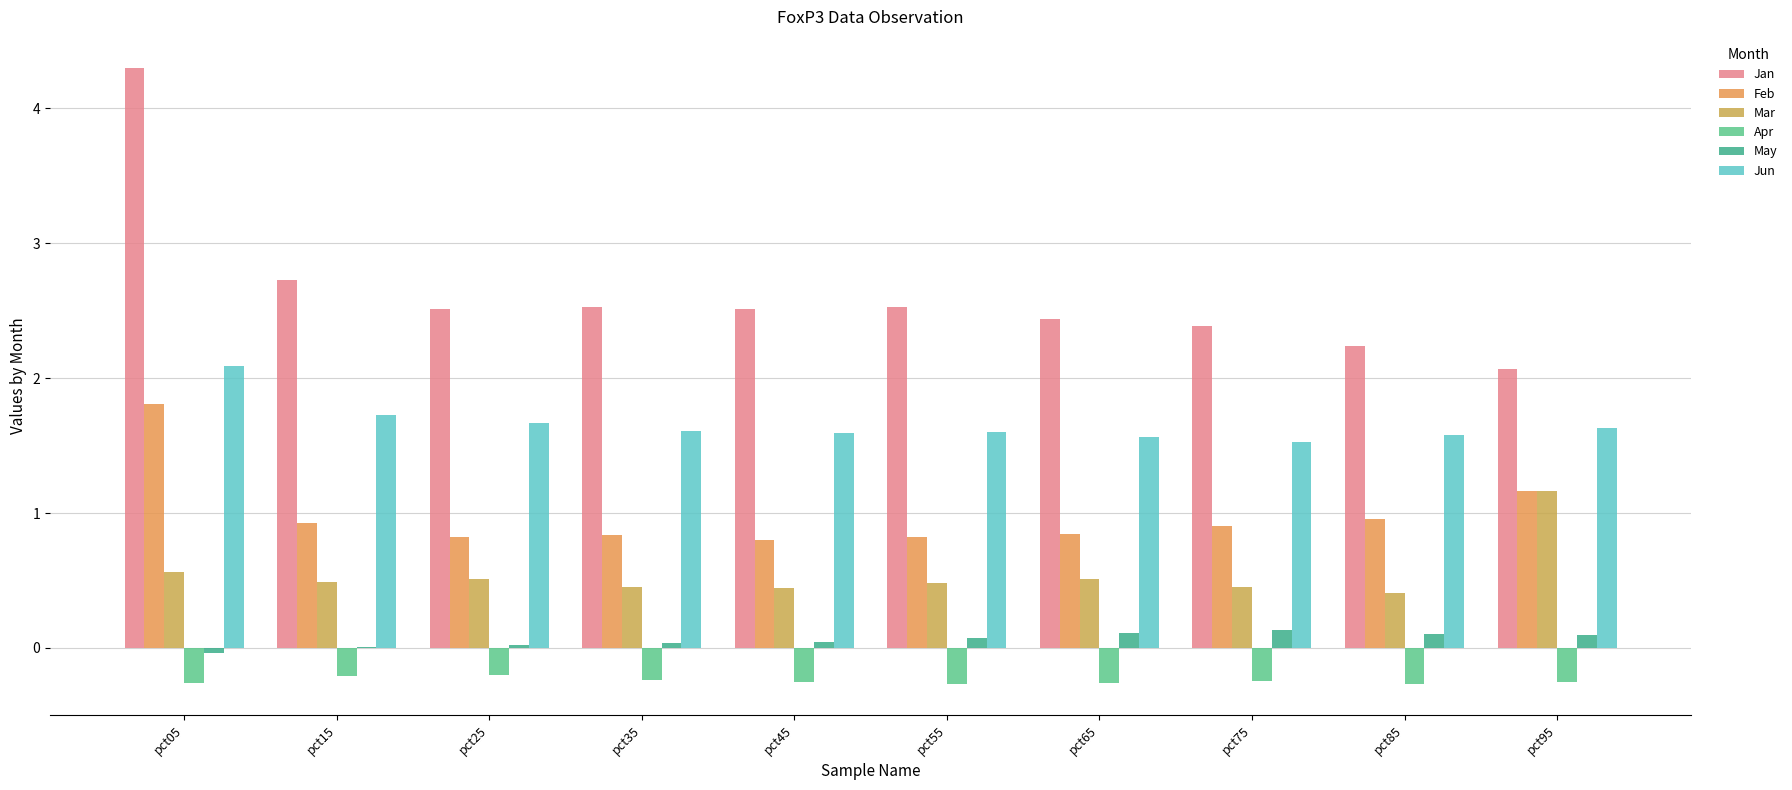

Reading right to left, what are all the values shown in this chart?

Jan: 2.1	2.2	2.4	2.4	2.5	2.5	2.5	2.5	2.7	4.3
Feb: 1.2	1.0	0.9	0.8	0.8	0.8	0.8	0.8	0.9	1.8
Mar: 1.2	0.4	0.4	0.5	0.5	0.4	0.5	0.5	0.5	0.6
Apr: -0.3	-0.3	-0.2	-0.3	-0.3	-0.3	-0.2	-0.2	-0.2	-0.3
May: 0.1	0.1	0.1	0.1	0.1	0.0	0.0	0.0	0.0	-0.0
Jun: 1.6	1.6	1.5	1.6	1.6	1.6	1.6	1.7	1.7	2.1